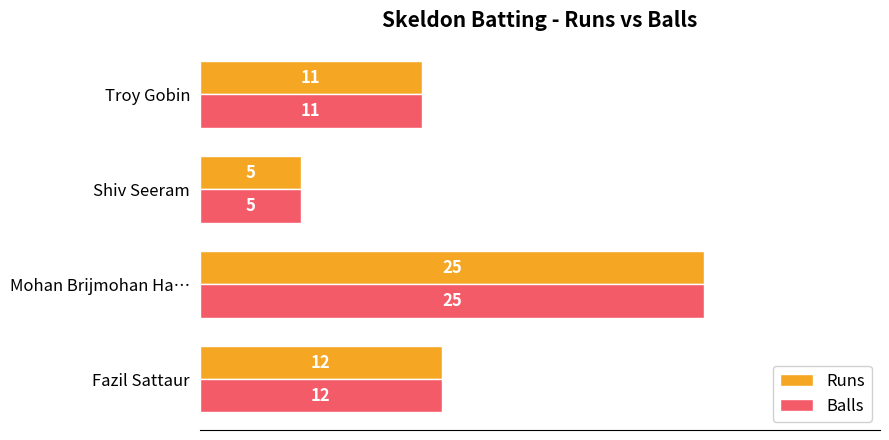

At which category is the sum across all series the highest?

Mohan Brijmohan Ha…